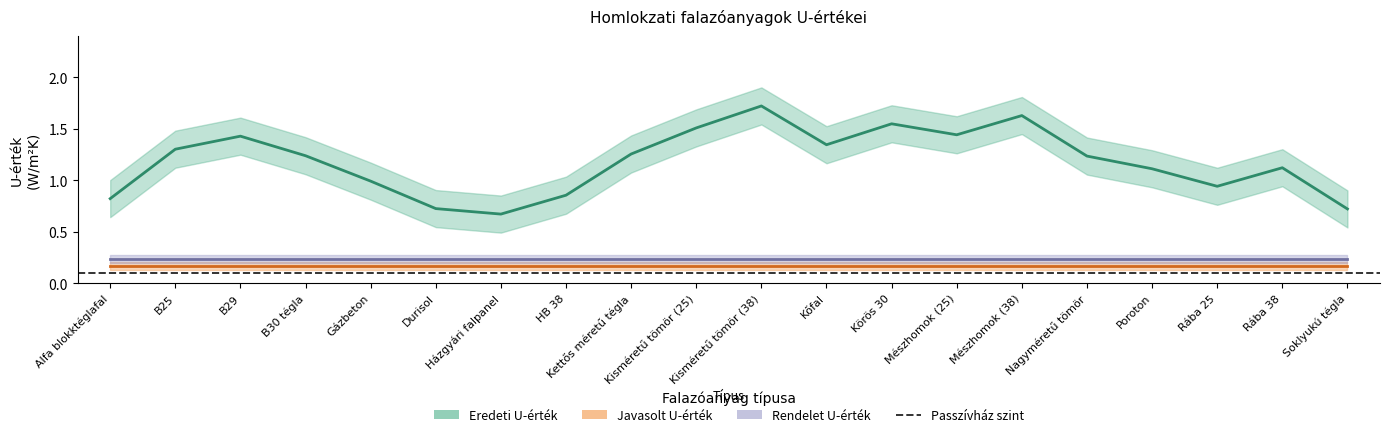

What is the label of the 19th point from the left?

Rába 38